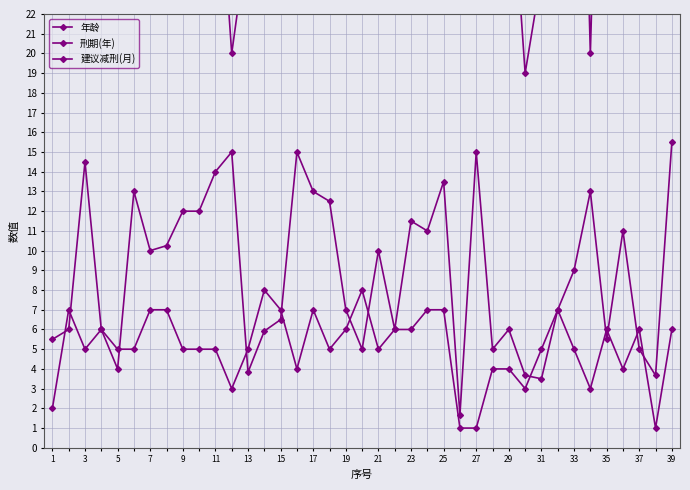

Read the 刑期(年) value at 27.

15.0